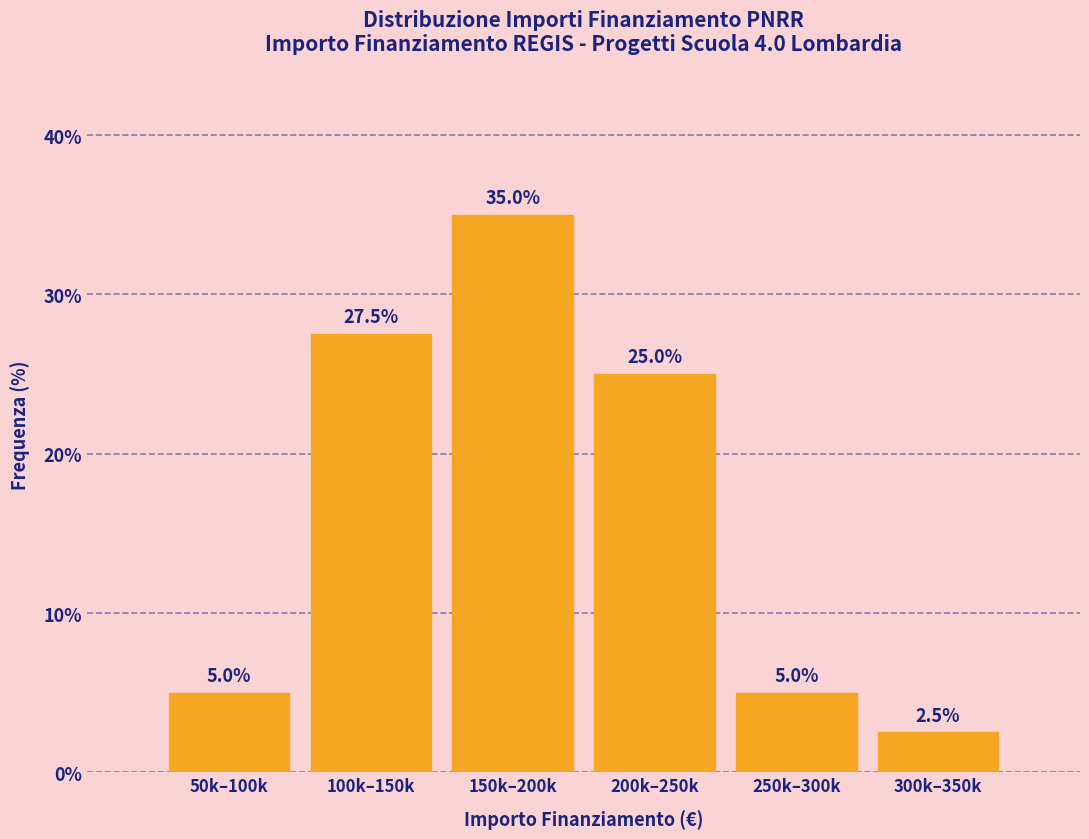

Reading left to right, what are all the values shown in this chart?

50k–100k=5.0	100k–150k=27.5	150k–200k=35.0	200k–250k=25.0	250k–300k=5.0	300k–350k=2.5